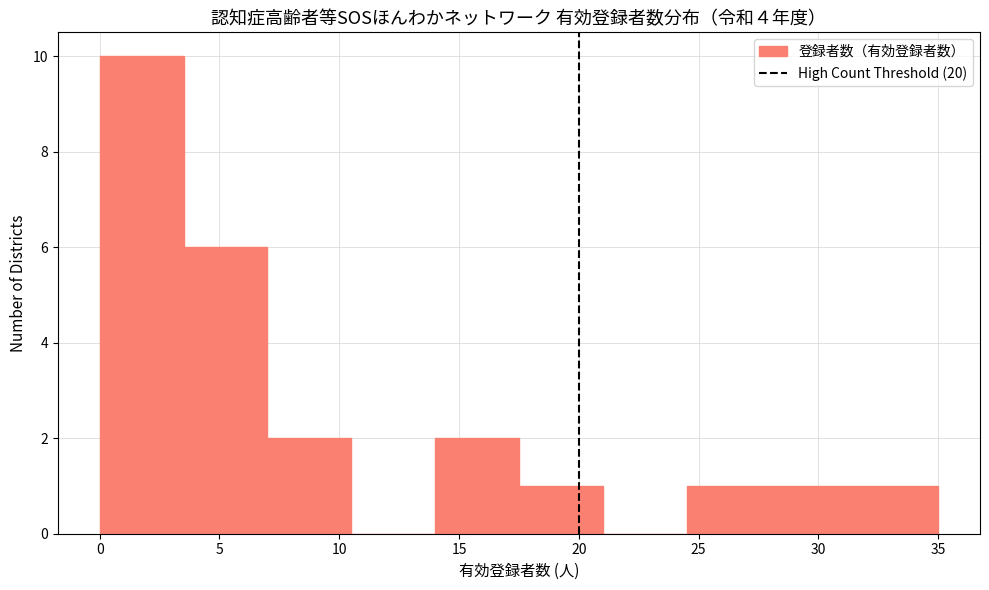

How tall is the bar that spans 31.5 to 35.0 on the x-axis? The values are not printed on the chart, so give them approximately, as read against the axis.

1